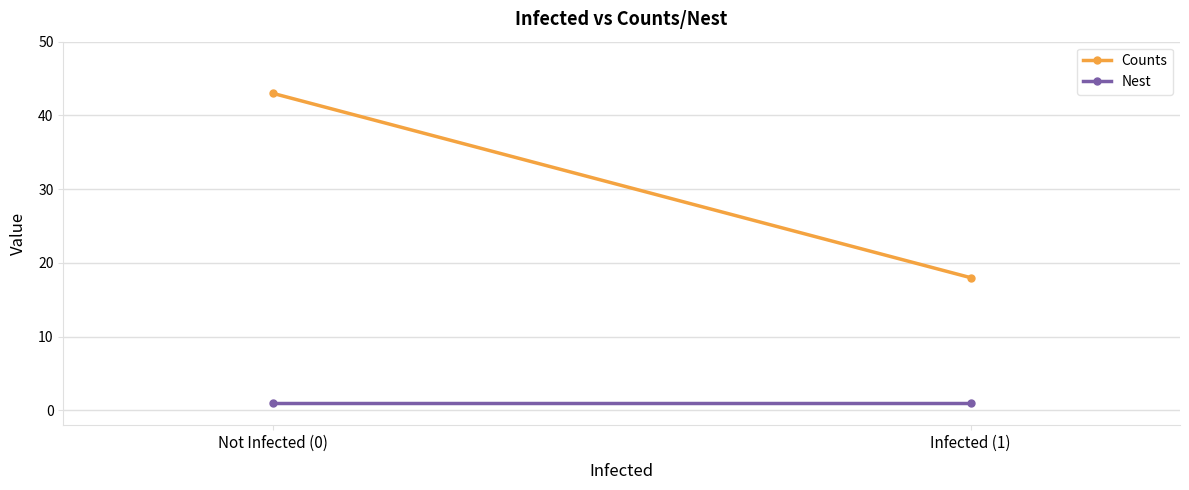

What value does the Counts series have at Not Infected (0), to the nearest 5?

45